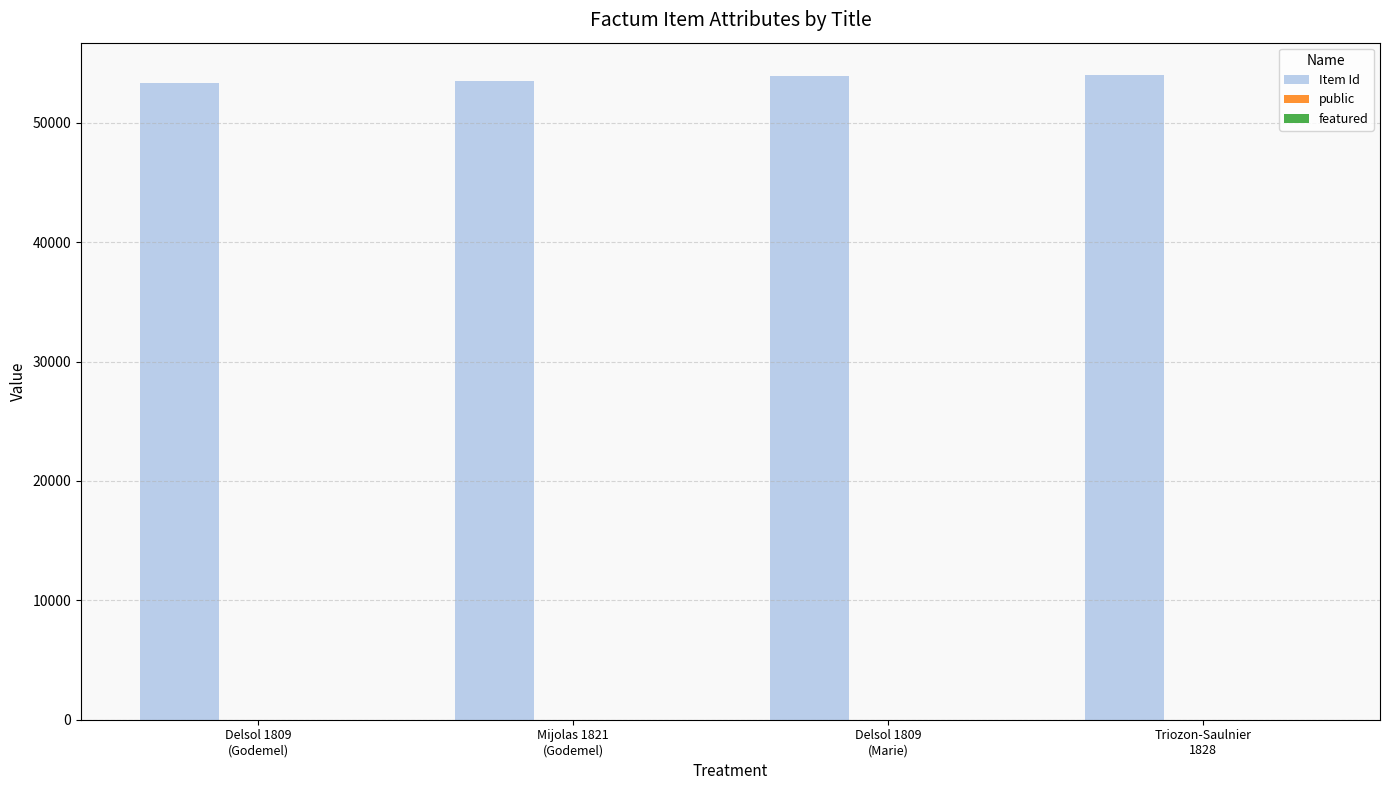

What is the greatest value displayed?

54014